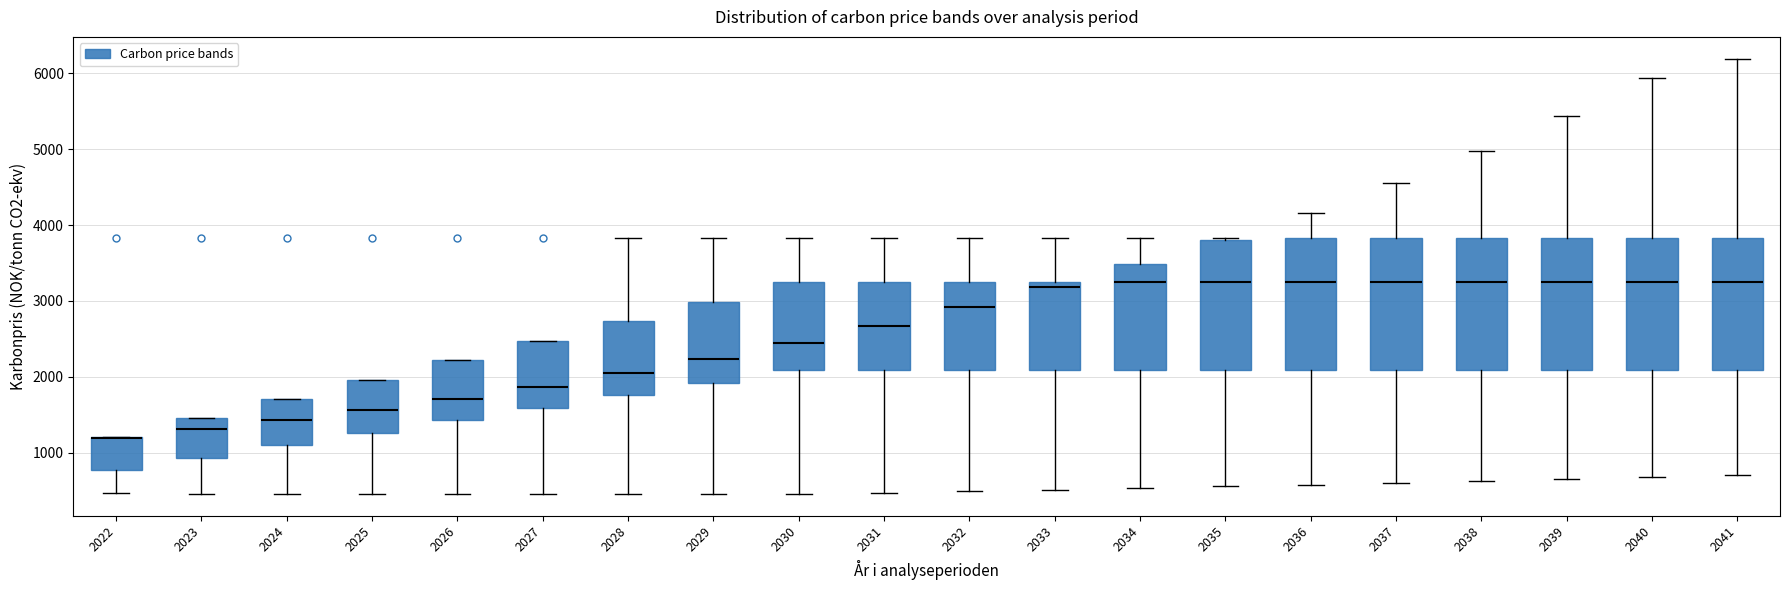

Reading left to right, read every box against the y-axis: the position of its median line, the range the box covers, and the ends of its whiskers. The values are not printed on the chart, so give them approximately, as read against the axis.

2022: median 1200 (drawn on the box's upper edge), box 800 to 1200, whiskers 500 to 1200
2023: median 1300, box 900 to 1500, whiskers 500 to 1500
2024: median 1400, box 1100 to 1700, whiskers 500 to 1700
2025: median 1600, box 1300 to 2000, whiskers 500 to 2000
2026: median 1700, box 1400 to 2200, whiskers 500 to 2200
2027: median 1900, box 1600 to 2500, whiskers 500 to 2500
2028: median 2000, box 1800 to 2700, whiskers 500 to 3800
2029: median 2200, box 1900 to 3000, whiskers 500 to 3800
2030: median 2400, box 2100 to 3200, whiskers 500 to 3800
2031: median 2700, box 2100 to 3200, whiskers 500 to 3800
2032: median 2900, box 2100 to 3200, whiskers 500 to 3800
2033: median 3200 (just below the box's upper edge), box 2100 to 3200, whiskers 500 to 3800
2034: median 3200, box 2100 to 3500, whiskers 500 to 3800
2035: median 3200, box 2100 to 3800, whiskers 600 to 3800
2036: median 3200, box 2100 to 3800, whiskers 600 to 4200
2037: median 3200, box 2100 to 3800, whiskers 600 to 4500
2038: median 3200, box 2100 to 3800, whiskers 600 to 5000
2039: median 3200, box 2100 to 3800, whiskers 600 to 5400
2040: median 3200, box 2100 to 3800, whiskers 700 to 5900
2041: median 3200, box 2100 to 3800, whiskers 700 to 6200